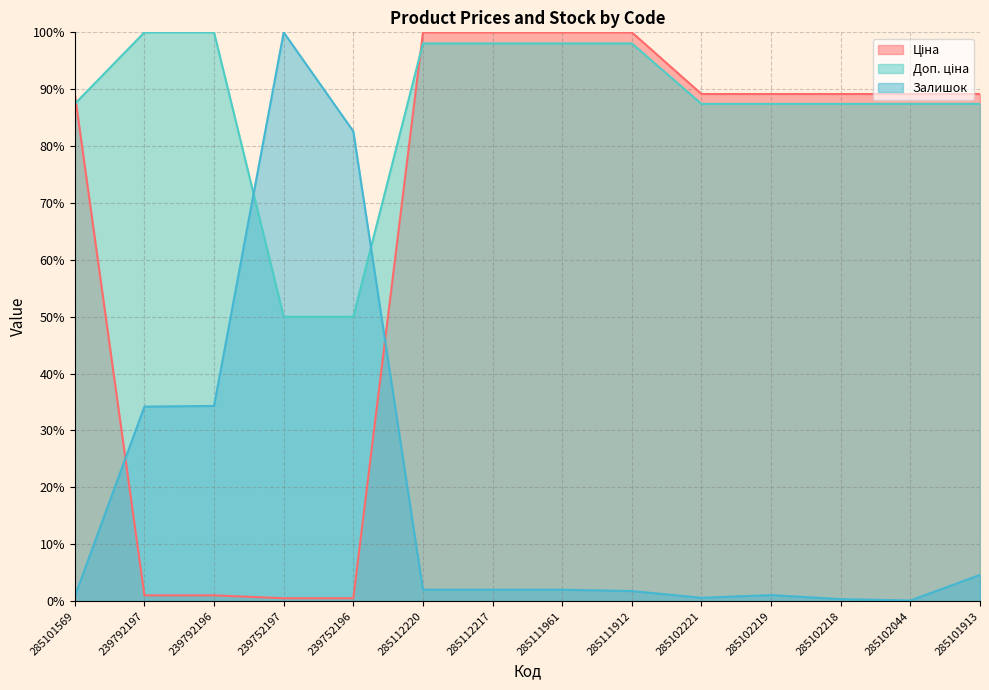

At which category is the sum across all series the highest?

285112220